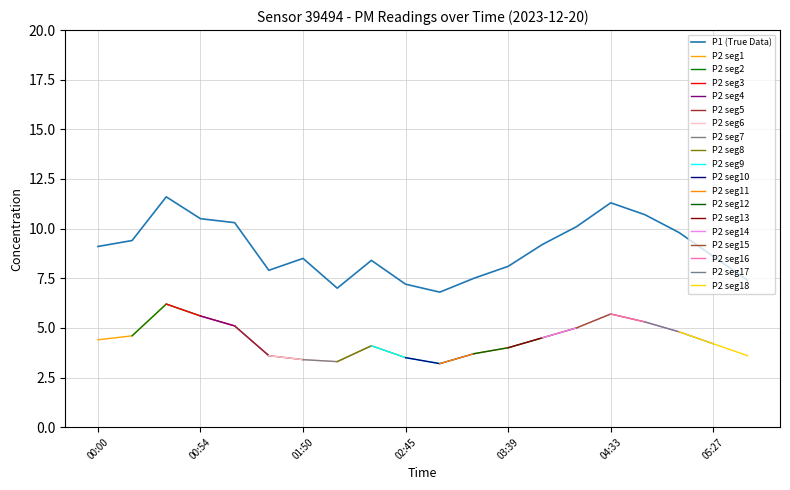

How many interior local valleys (lower than both neighbors) does the data have?

3